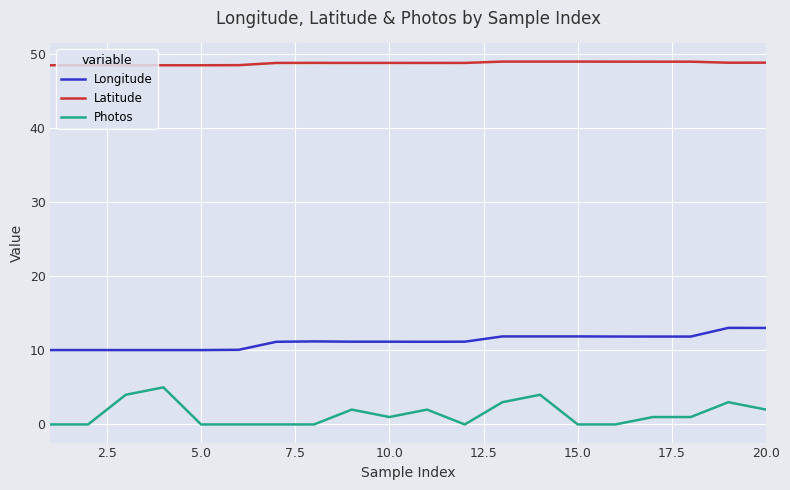

Rank the series by their maximum value, from highest to lowest.

Latitude, Longitude, Photos